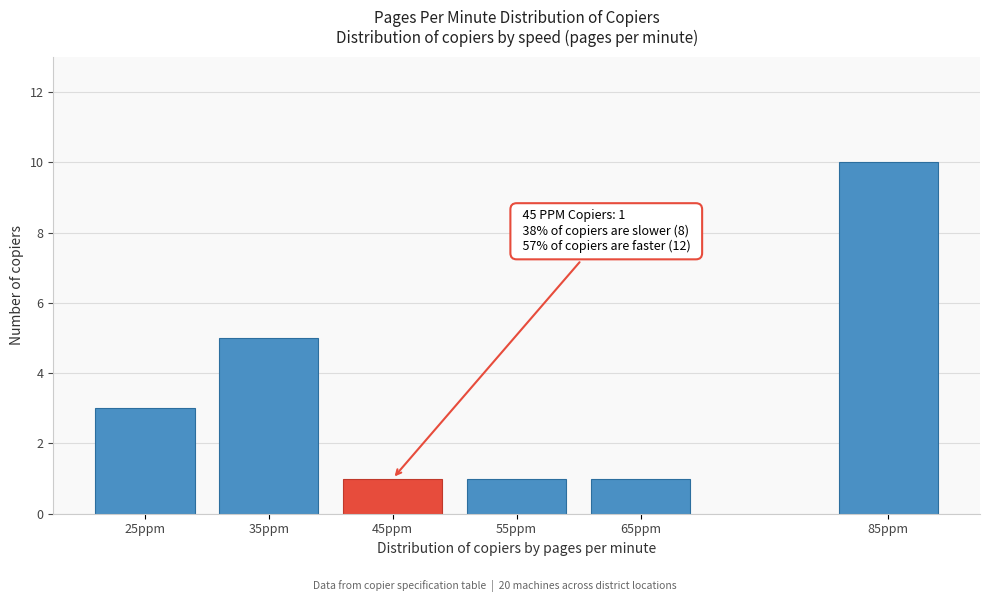

Reading right to left, list all the values displayed in this chart.

10	1	1	1	5	3